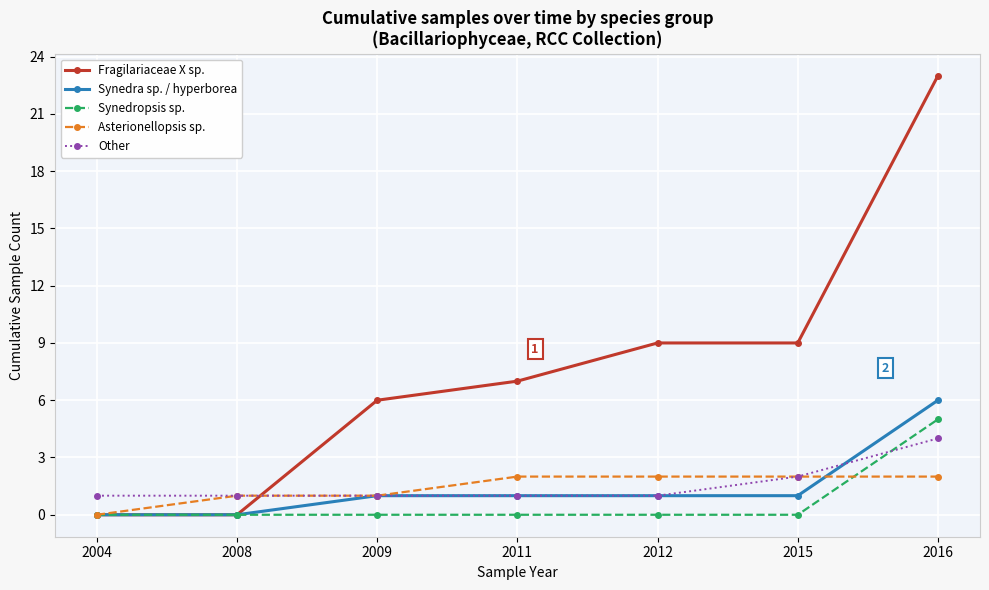

Which series changed the most between 2011 and 2015?

Fragilariaceae X sp.